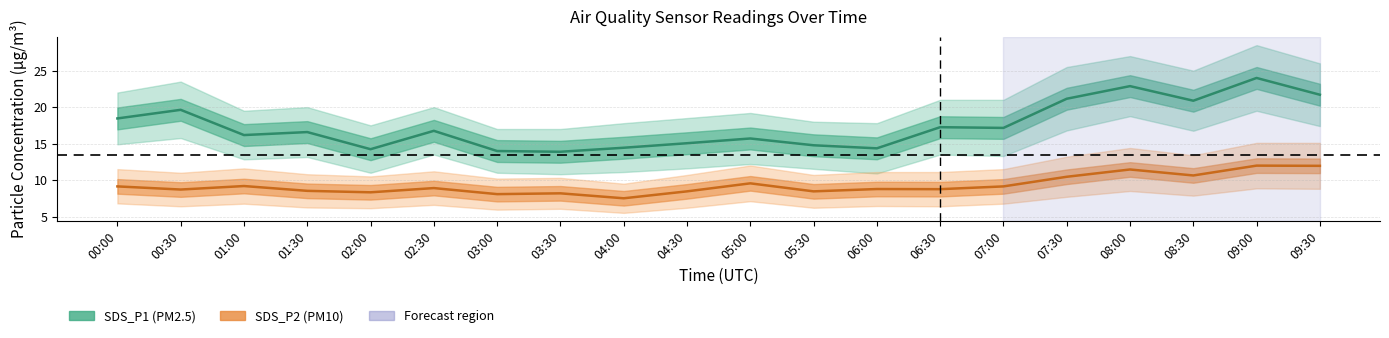

Rank the series at 08:30 from lowest to highest value.

SDS_P2_lower, SDS_P2, SDS_P2_upper, SDS_P1_lower, SDS_P1, SDS_P1_upper